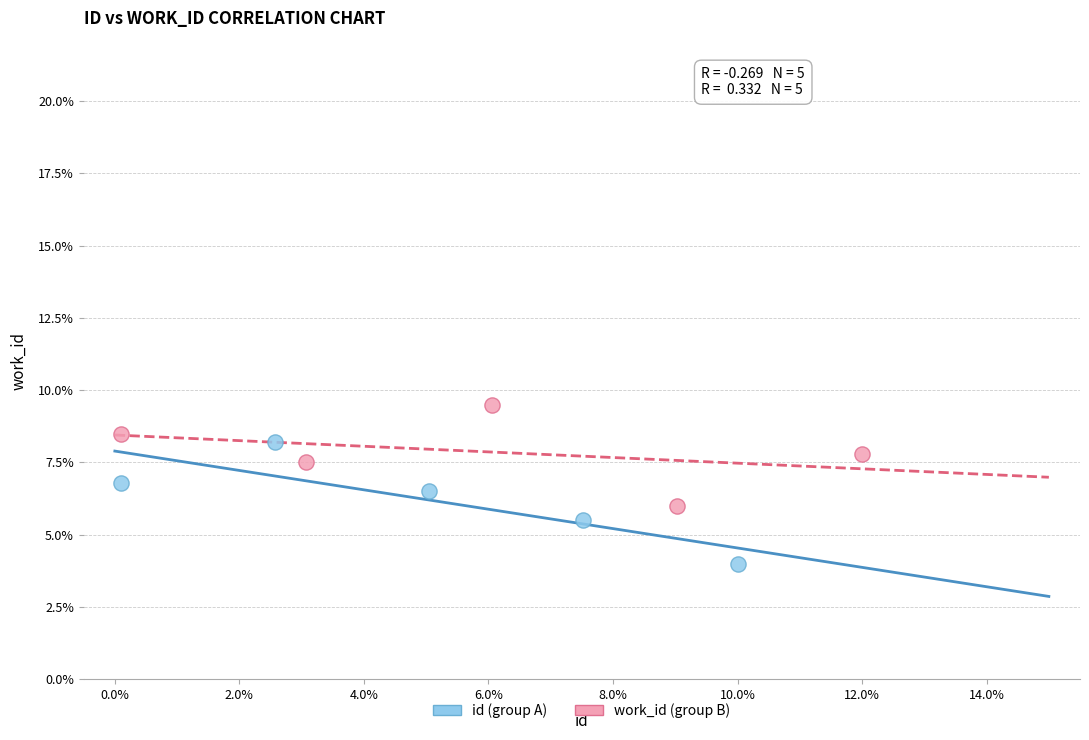

Which series has the widest spread of Y values?

id (group A)